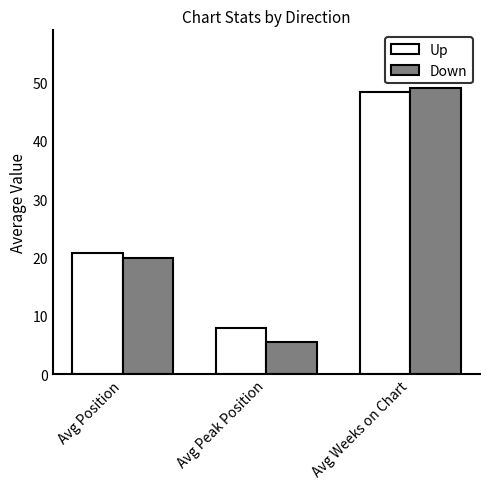

List the series in order of their peak value, lowest first.

Up, Down